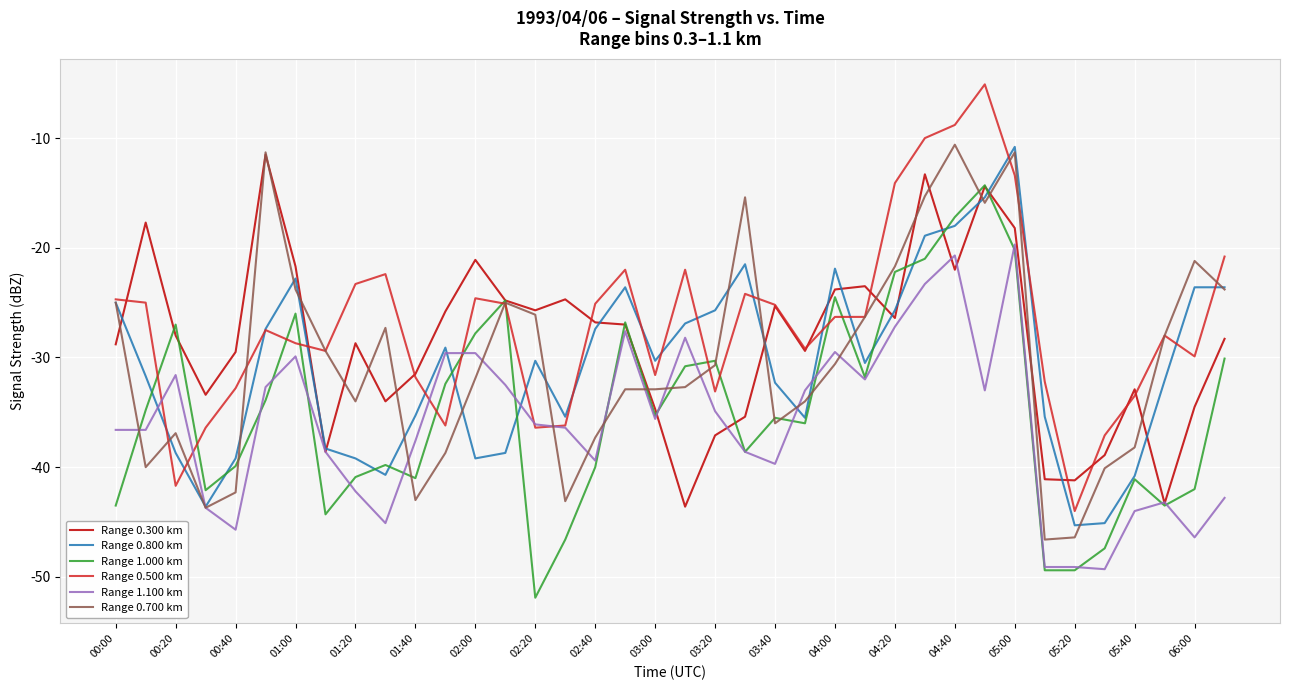

Which series has the largest range (max minus min)?

Range 0.500 km